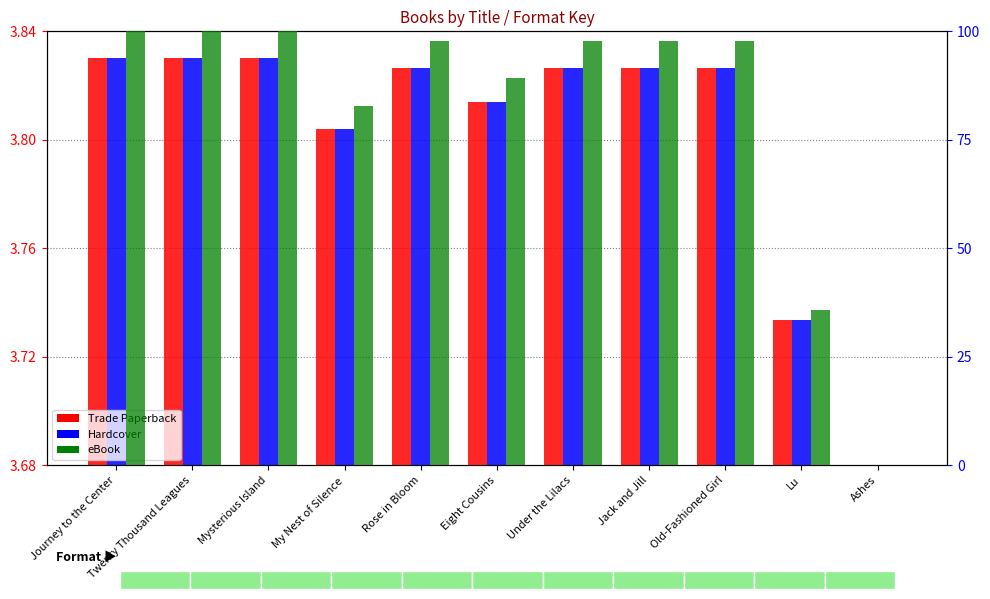

Reading left to right, what are all the values shown in this chart?

Trade Paperback: 3.8	3.8	3.8	3.8	3.8	3.8	3.8	3.8	3.8	3.7	3.7
Hardcover: 3.8	3.8	3.8	3.8	3.8	3.8	3.8	3.8	3.8	3.7	3.7
eBook: 100.0	100.0	100.0	82.7	97.7	89.2	97.7	97.7	97.7	35.8	0.0